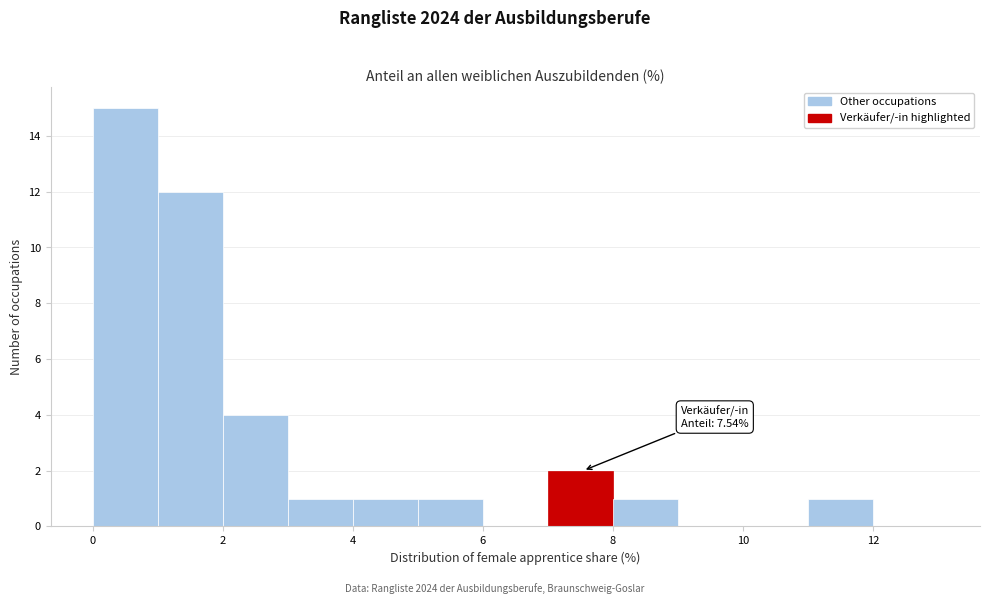

Which range on the x-axis has the tallest bar?

0 to 1